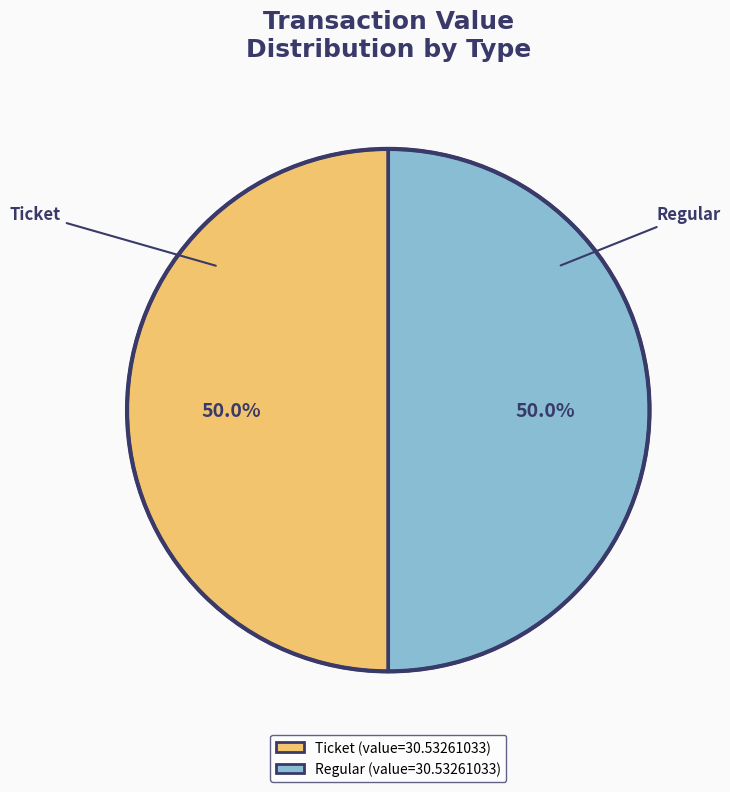

Which category has the smallest portion of the pie?

Ticket (io_index=0)